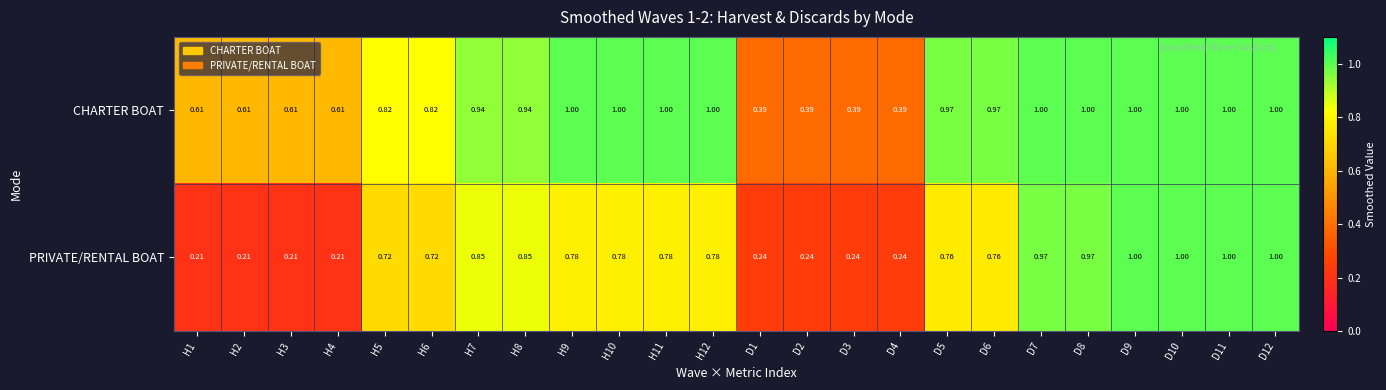

Between H6 and H8, which series saw the biggest shift?

PRIVATE/RENTAL BOAT